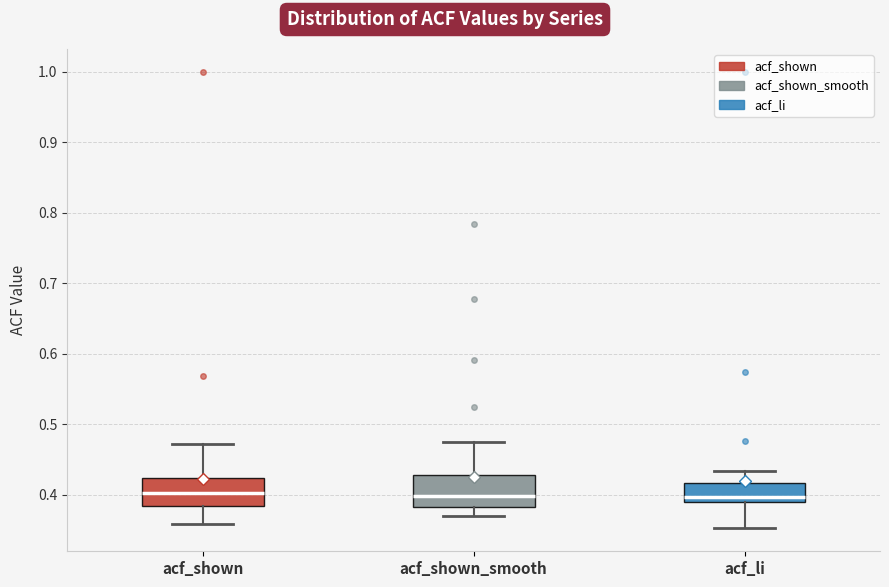

Where does the median line of the box for acf_shown sit on the y-axis? The values are not printed on the chart, so give them approximately, as read against the axis.

0.40